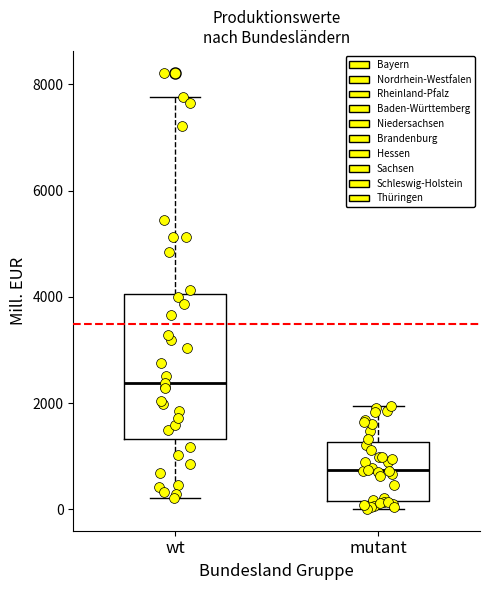

Where is the lower edge of the box for mutant on the y-axis? The values are not printed on the chart, so give them approximately, as read against the axis.

200